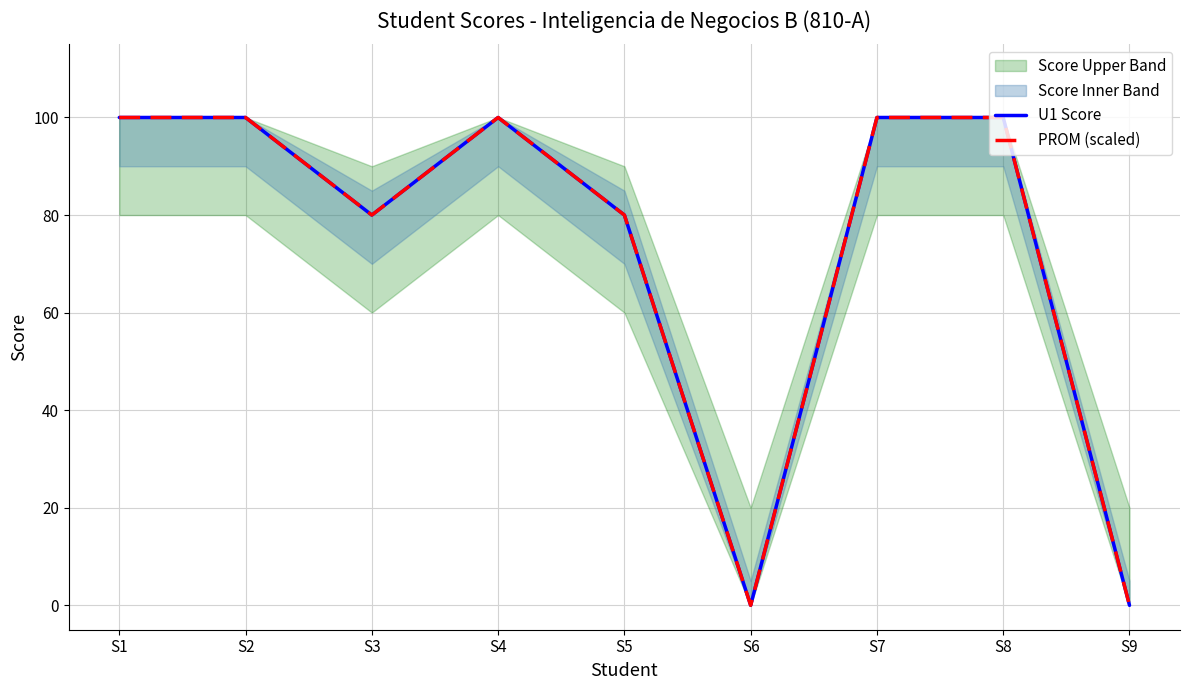

True or false: PROM (scaled) and U1 Score cross at least once.

False